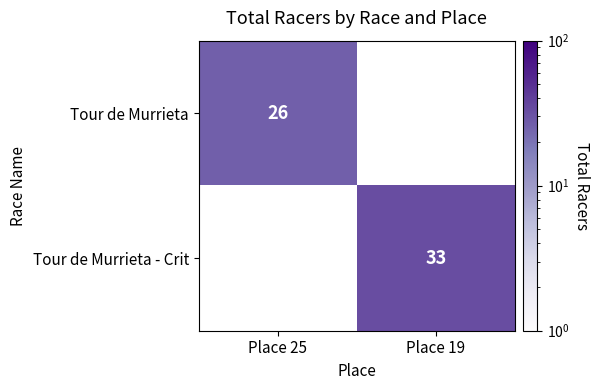

Is it true that Tour de Murrieta equals 26 at Place 25?

True